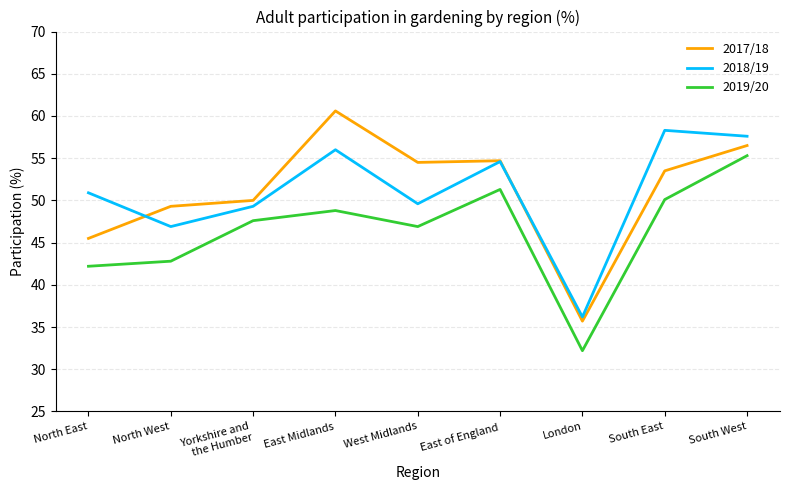

What is the minimum value shown in the chart?

32.2